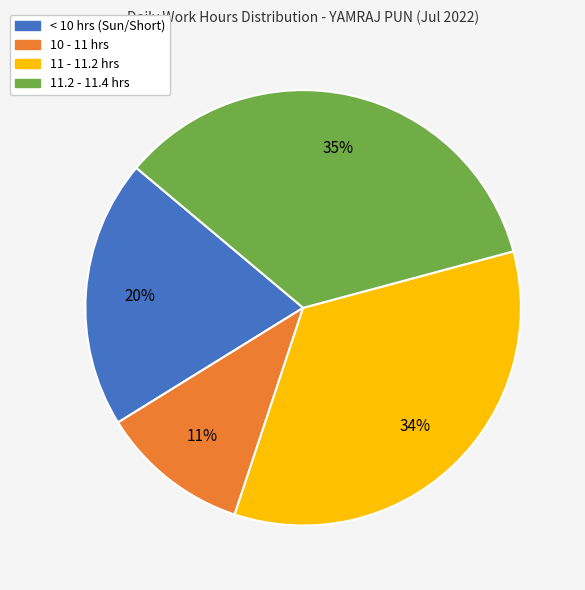

How many segments does this pie chart have?

4